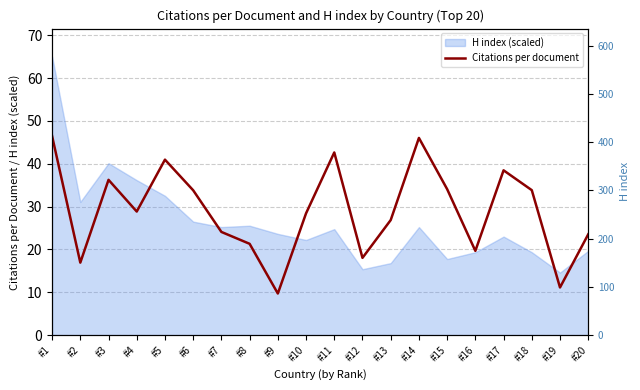

Reading right to left, transcribe all the data shown in this chart.

#20=23.5	#19=11.1	#18=33.8	#17=38.5	#16=19.7	#15=34.1	#14=46.0	#13=26.9	#12=18.0	#11=42.6	#10=28.4	#9=9.7	#8=21.3	#7=24.1	#6=33.8	#5=41.0	#4=28.9	#3=36.2	#2=16.9	#1=46.5